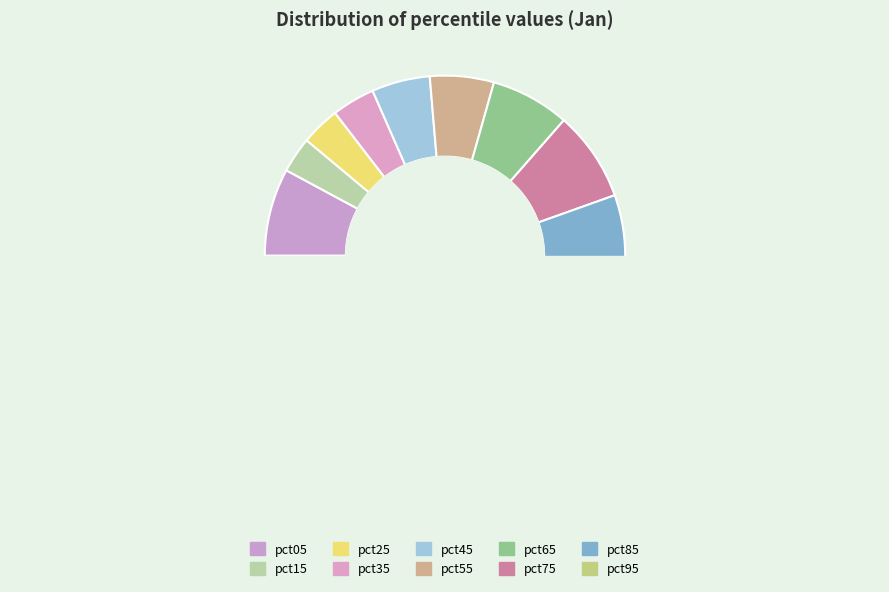

What is the smallest slice in the pie chart?

pct15